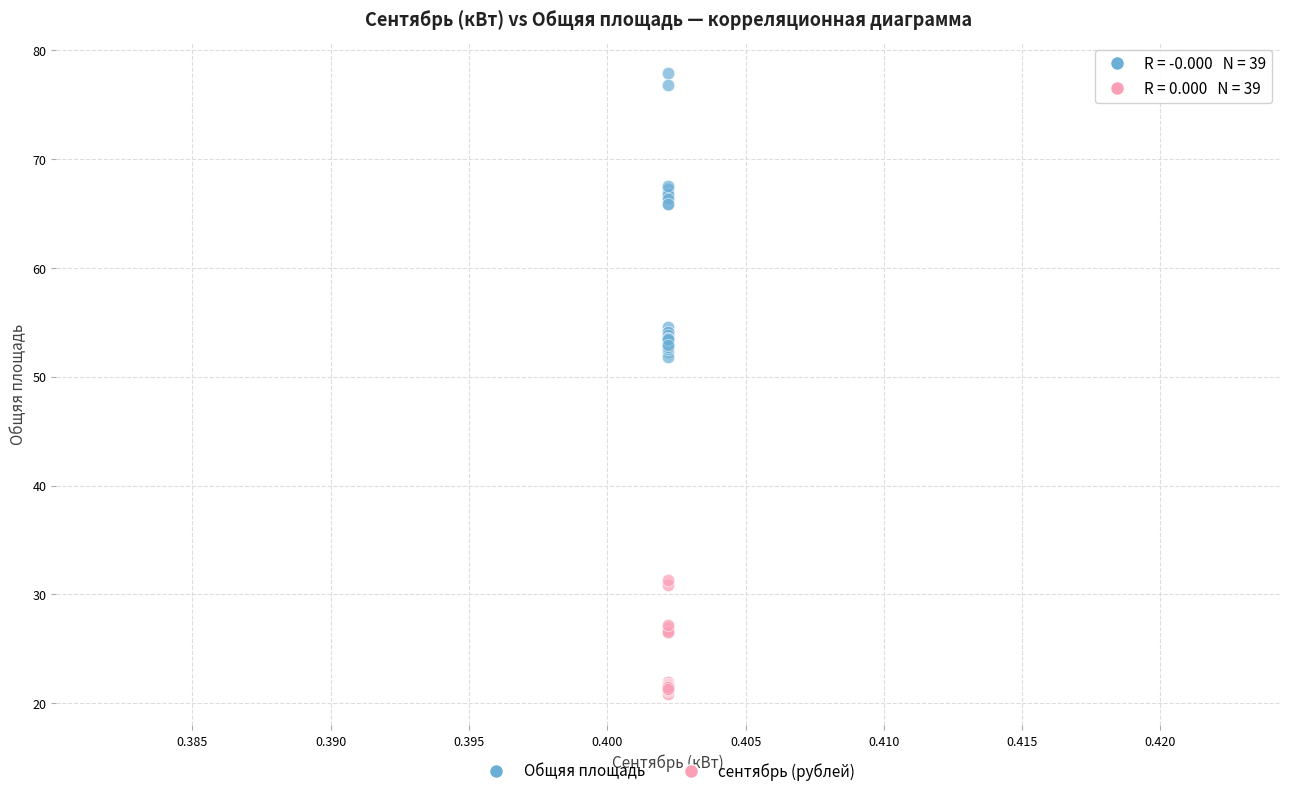

Which series has the widest spread of Y values?

Общяя площадь